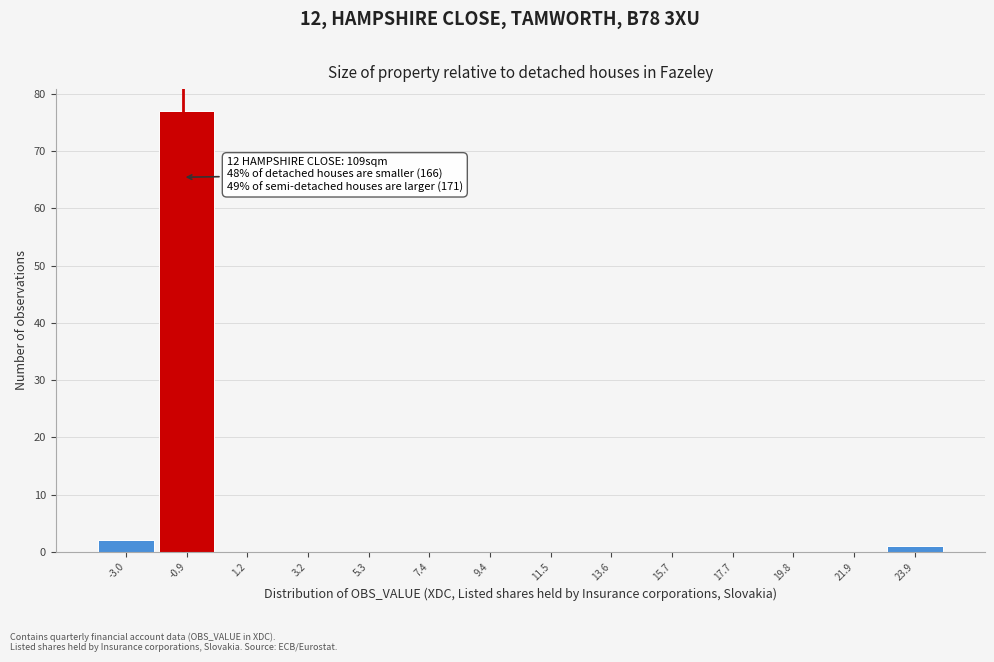

Reading left to right, extract all data points from this chart.

-3.0=2	-0.9=77	1.2=0	3.2=0	5.3=0	7.4=0	9.4=0	11.5=0	13.6=0	15.7=0	17.7=0	19.8=0	21.9=0	23.9=1